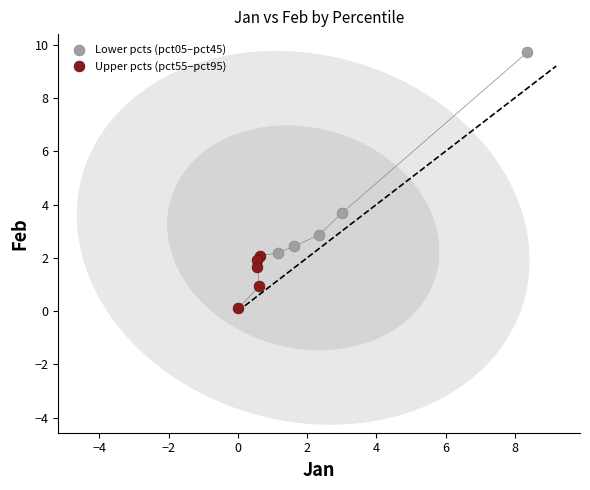

Which series reaches the minimum Y coordinate?

Upper pcts (pct55–pct95)